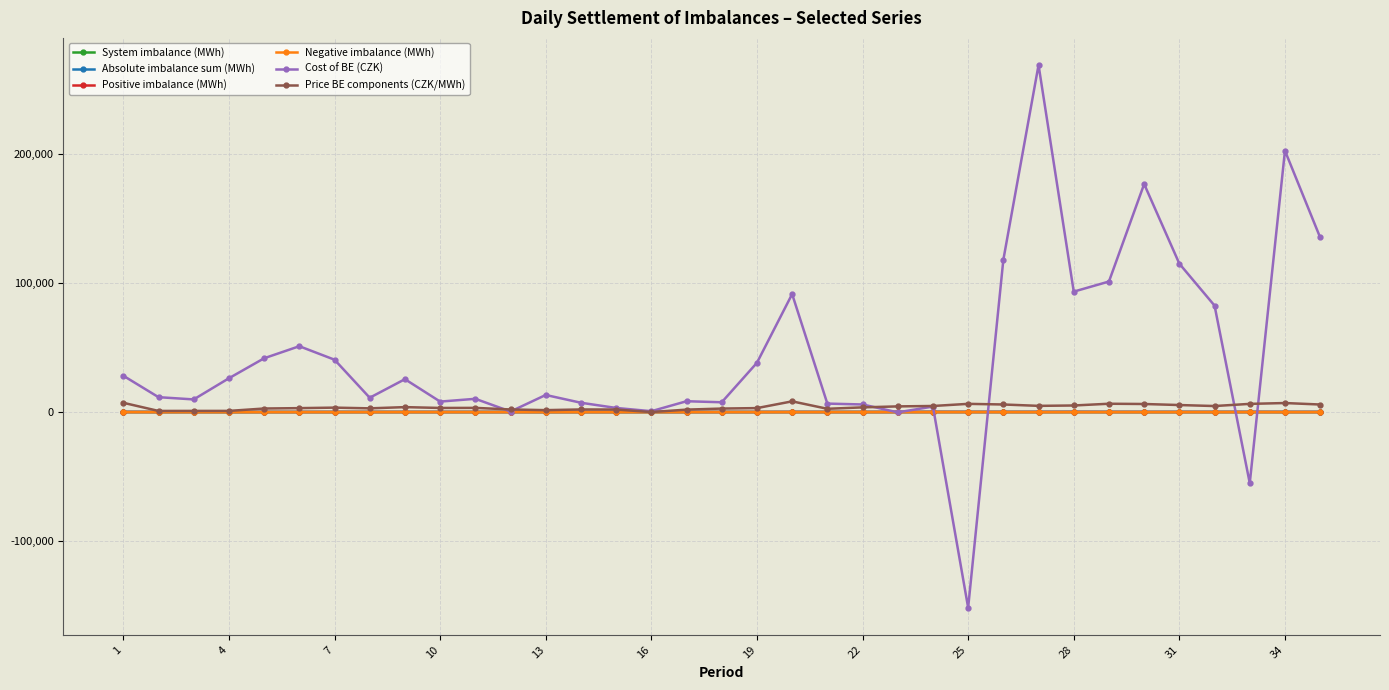

In Negative imbalance (MWh), how many points are lower than both neighbors (excluding endpoints)?

10